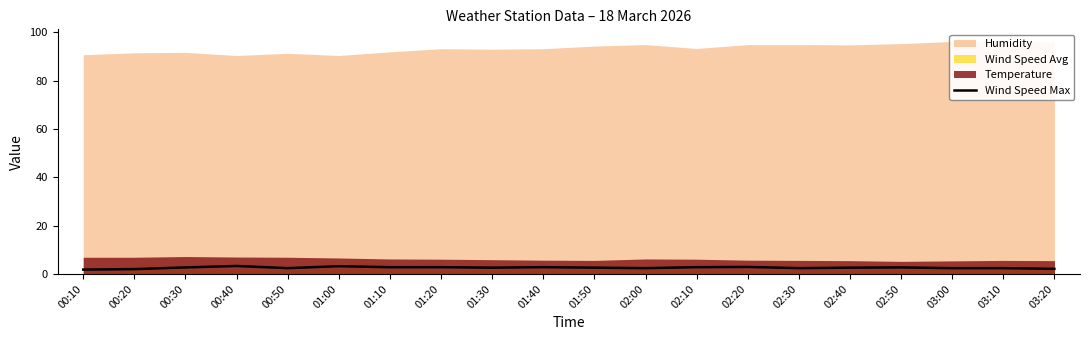

What is the label of the 20th point from the left?

03:20